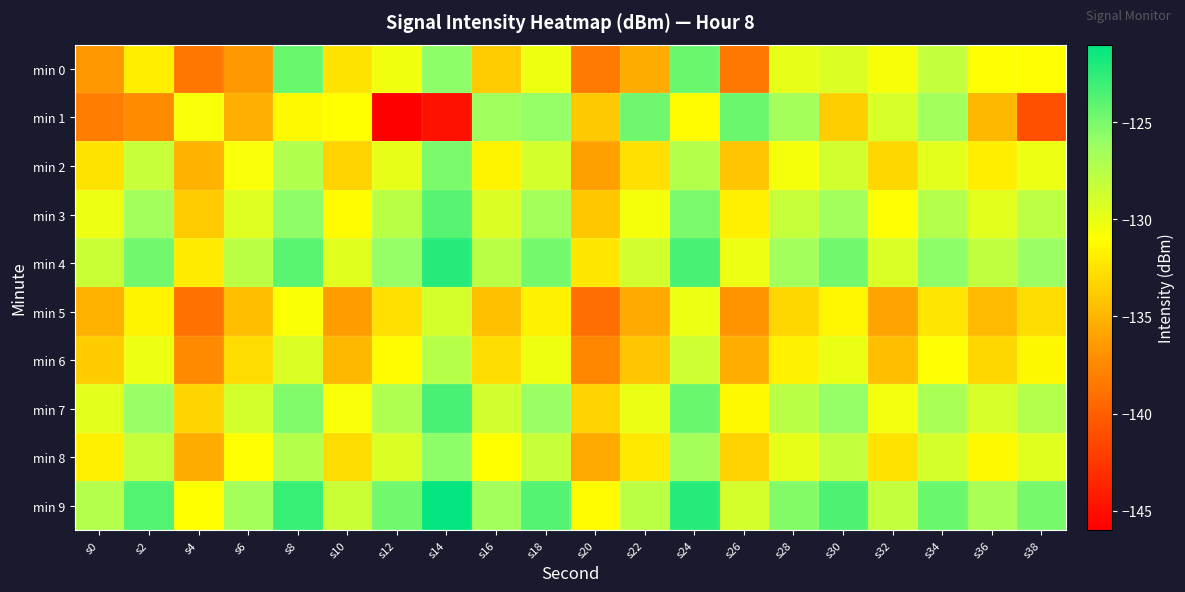

At which category does the chart reach its minimum across all series?

s12